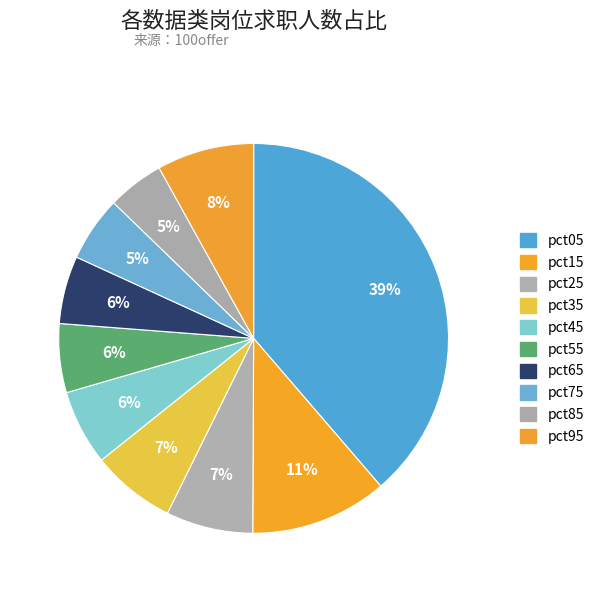

Which slice is the largest?

pct05